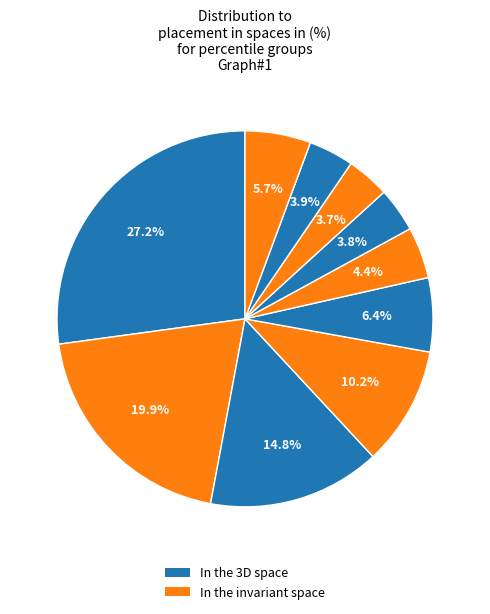

To the nearest percent, what is the difference between the largest and smallest slice percentages?

23%